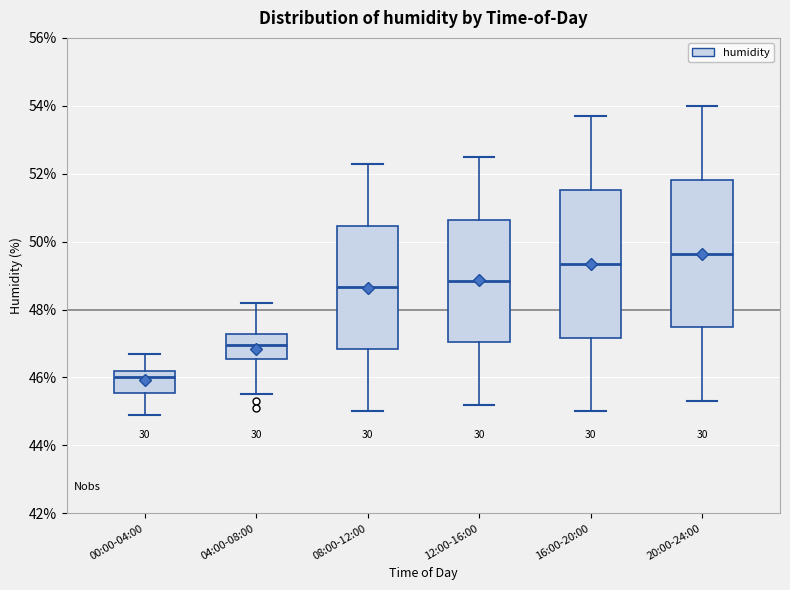

Reading left to right, transcribe this box plot: for each box, give where its median line is, the range the box spans, and where its two whiskers end, as read against the y-axis. The values are not printed on the chart, so give them approximately, as read against the axis.

00:00-04:00: median 46.0, box 45.6 to 46.2, whiskers 45.0 to 46.8
04:00-08:00: median 47.0, box 46.6 to 47.2, whiskers 45.6 to 48.2
08:00-12:00: median 48.6, box 46.8 to 50.4, whiskers 45.0 to 52.4
12:00-16:00: median 48.8, box 47.0 to 50.6, whiskers 45.2 to 52.6
16:00-20:00: median 49.4, box 47.2 to 51.6, whiskers 45.0 to 53.8
20:00-24:00: median 49.6, box 47.4 to 51.8, whiskers 45.4 to 54.0